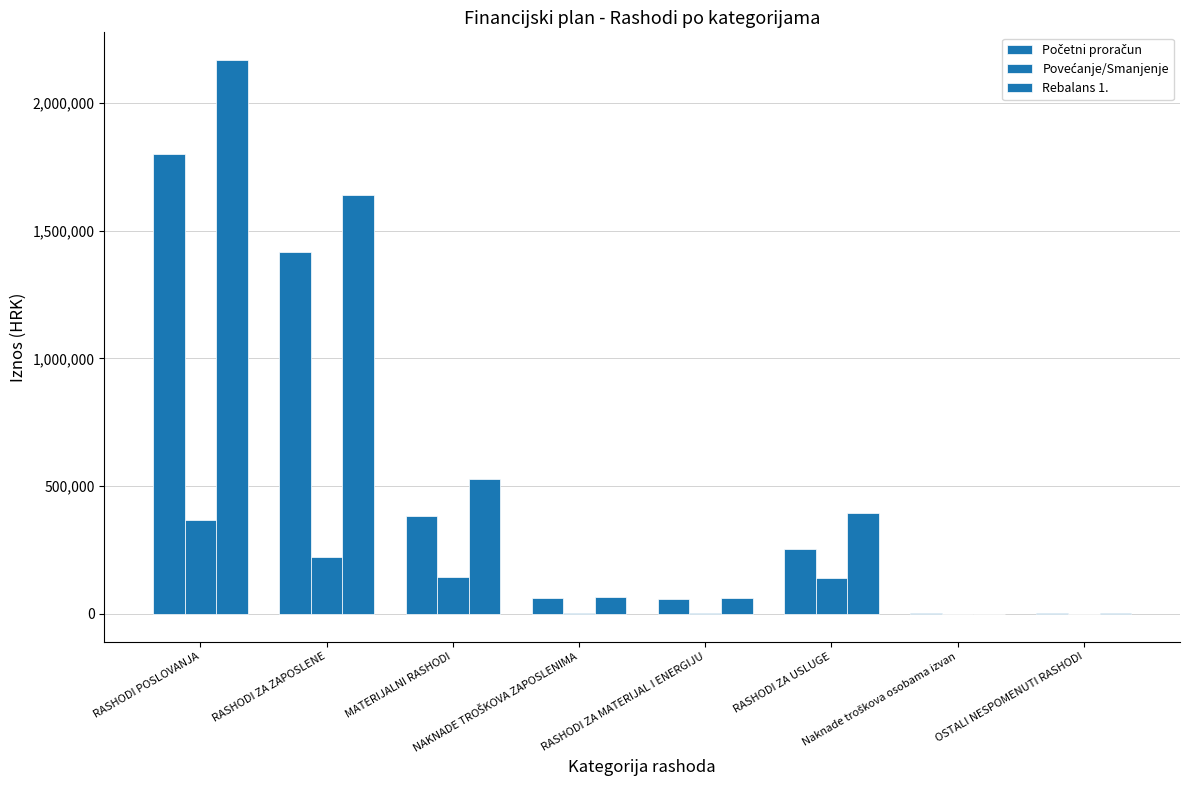

What is the label of the 5th bar from the right?

NAKNADE TROŠKOVA ZAPOSLENIMA